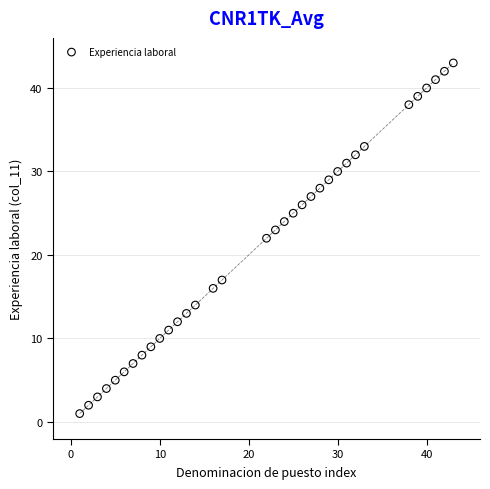

What is the range of Y values (max minus min)?

42